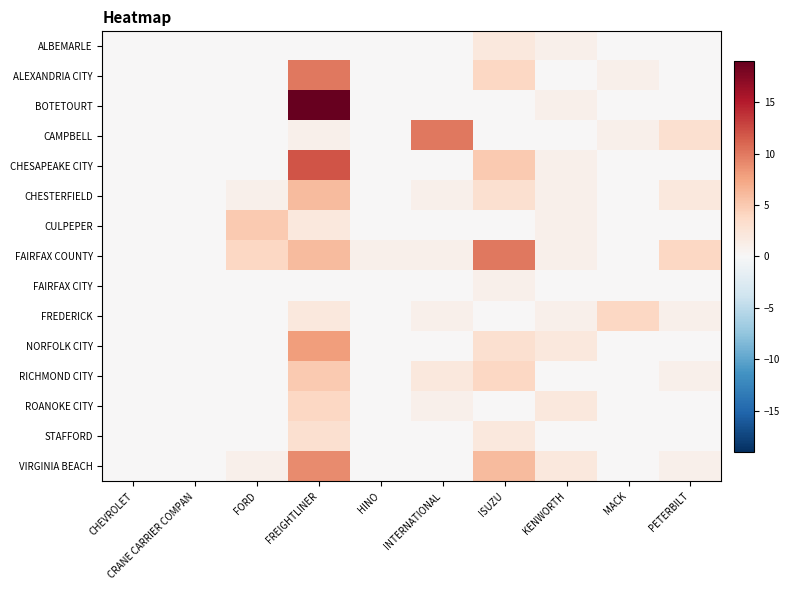

How many categories are shown in the chart?

10